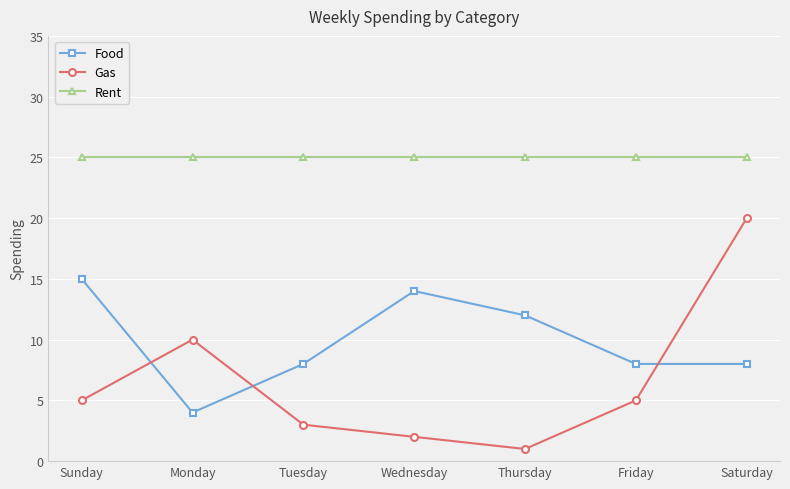

What is the minimum value for Food?

4